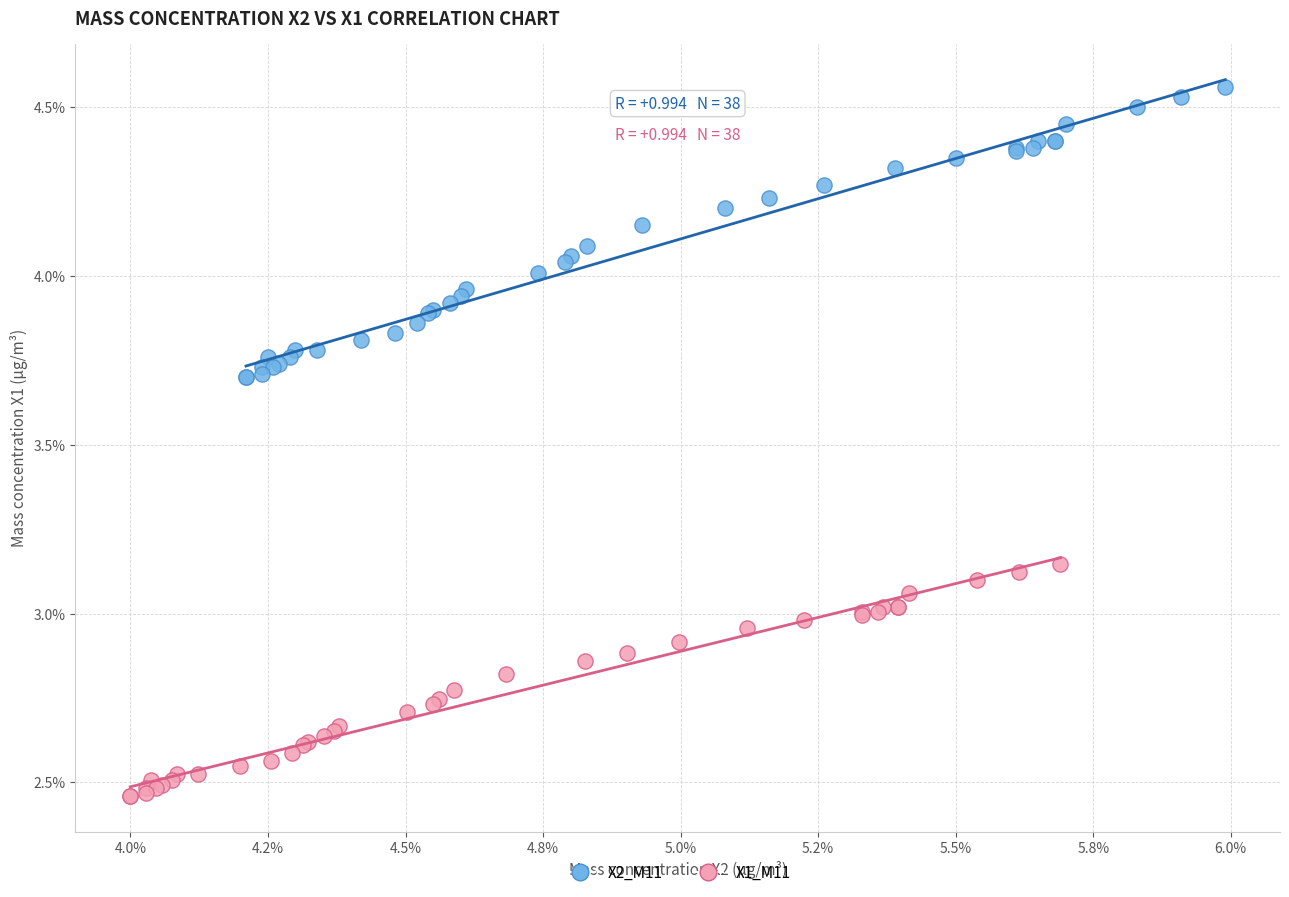

Which series has the largest Y range (max minus min)?

X2_M11